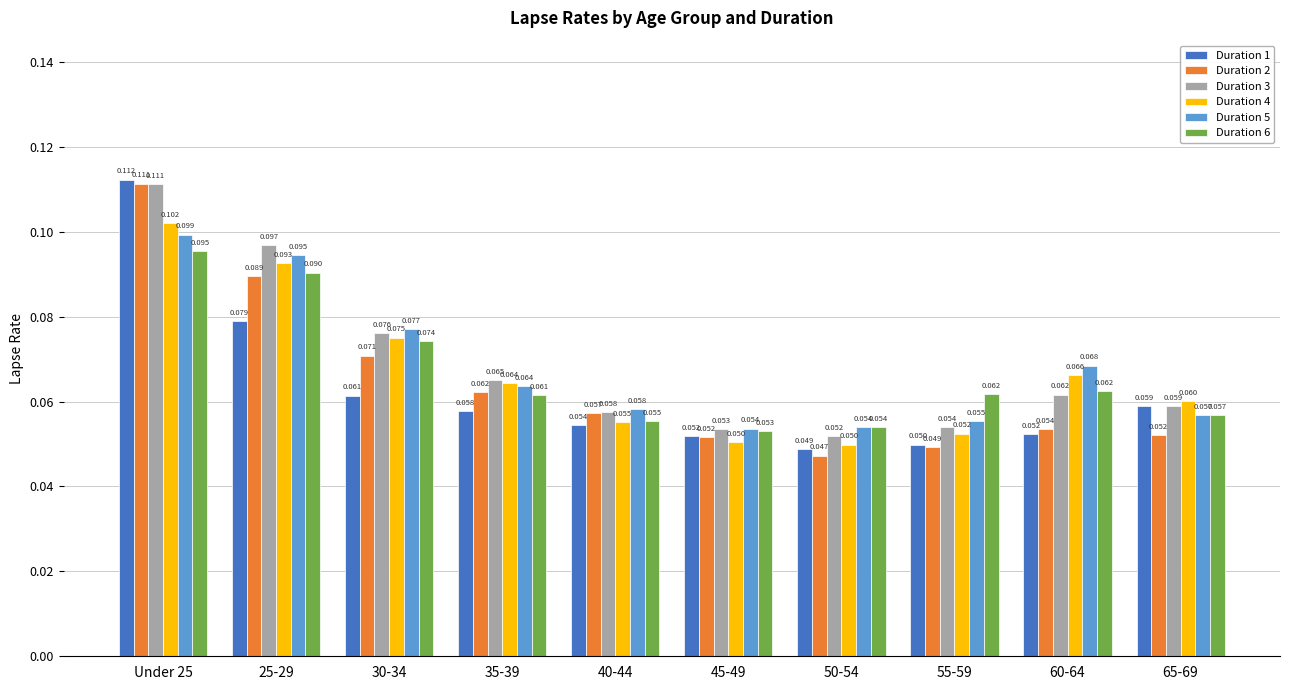

The value of Duration 4 at 50-54 is 0.0. True or false?

False